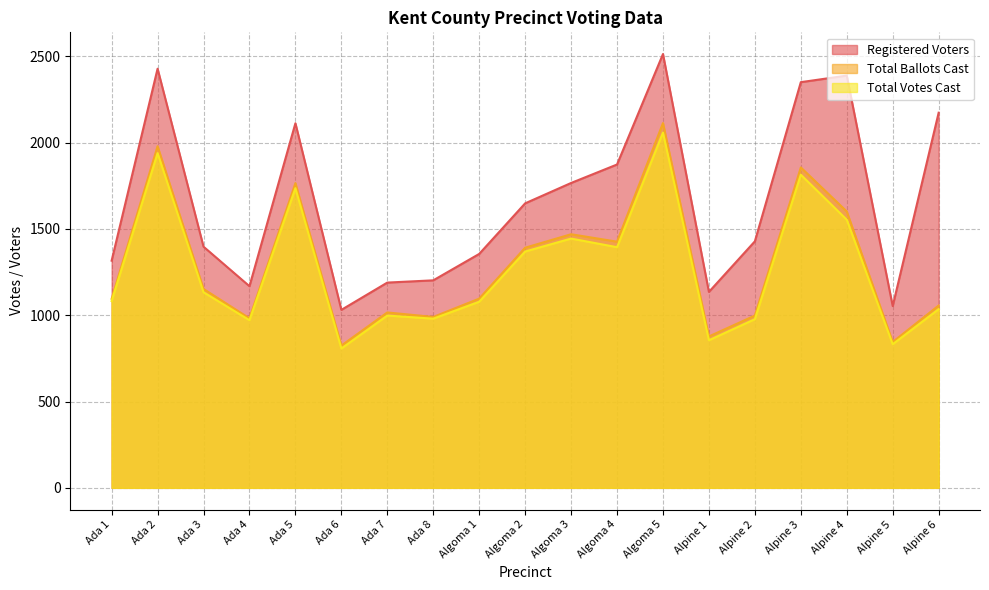

Reading left to right, what are all the values shown in this chart?

Registered Voters: 1316	2428	1397	1168	2112	1031	1189	1202	1355	1648	1766	1873	2513	1135	1428	2350	2388	1053	2173
Total Ballots Cast: 1095	1979	1152	982	1765	824	1016	990	1096	1391	1469	1426	2113	877	998	1856	1601	845	1056
Total Votes Cast: 1082	1939	1133	971	1736	807	998	980	1078	1369	1444	1394	2058	855	977	1814	1553	832	1035